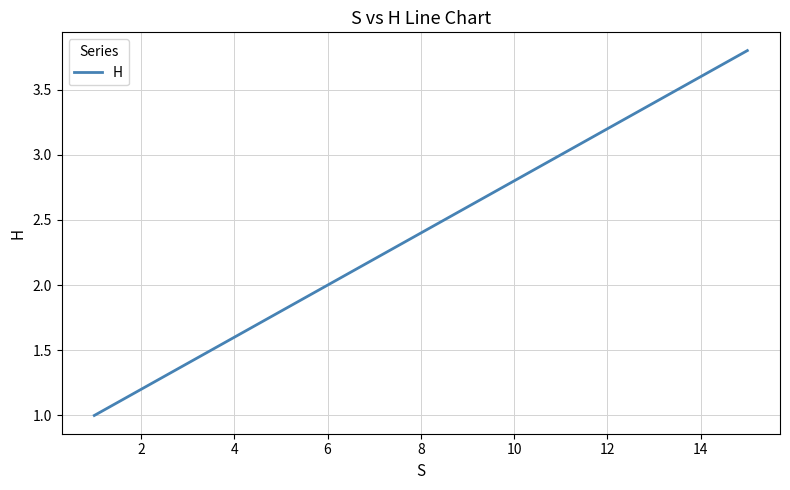

What is the difference between the maximum and minimum values?

2.8